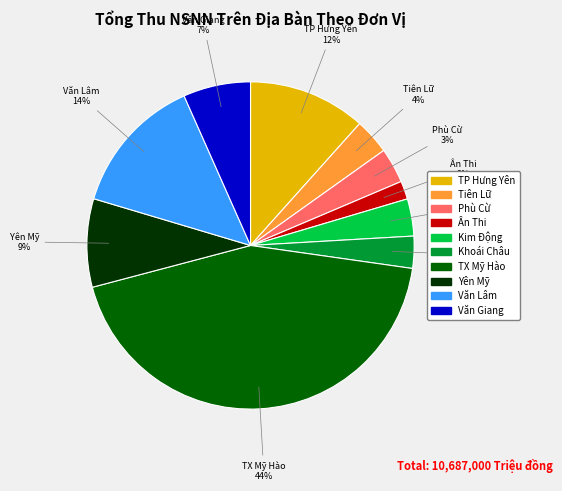

Which has a higher value, Văn Lâm or Kim Động?

Văn Lâm